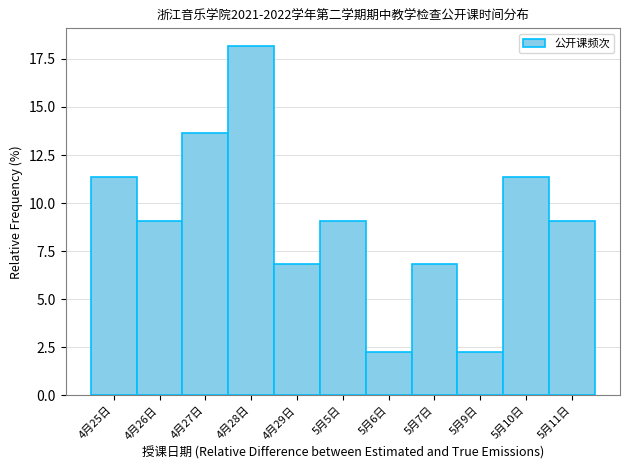

Reading left to right, list all the values displayed in this chart.

11.4	9.1	13.6	18.2	6.8	9.1	2.3	6.8	2.3	11.4	9.1